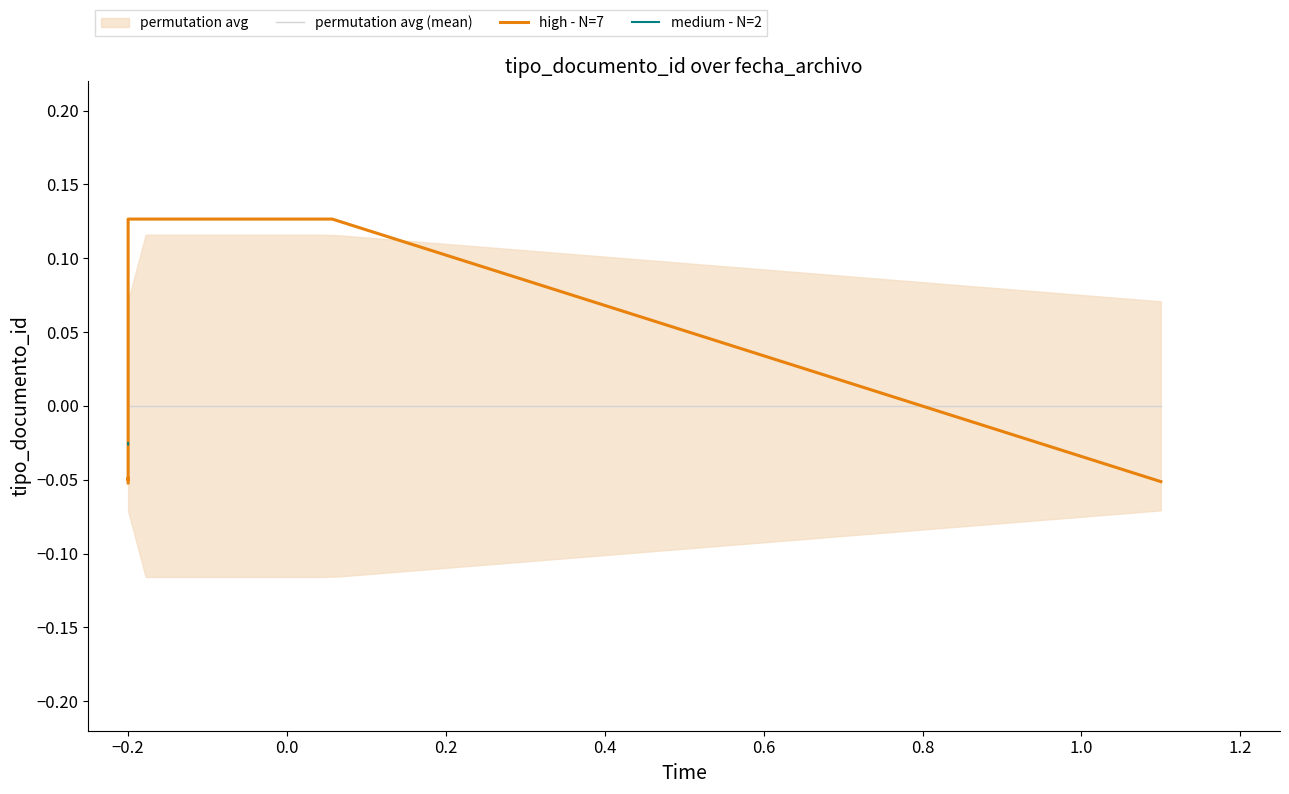

The chart shows a value of -0.0 at −0.2. True or false?

False